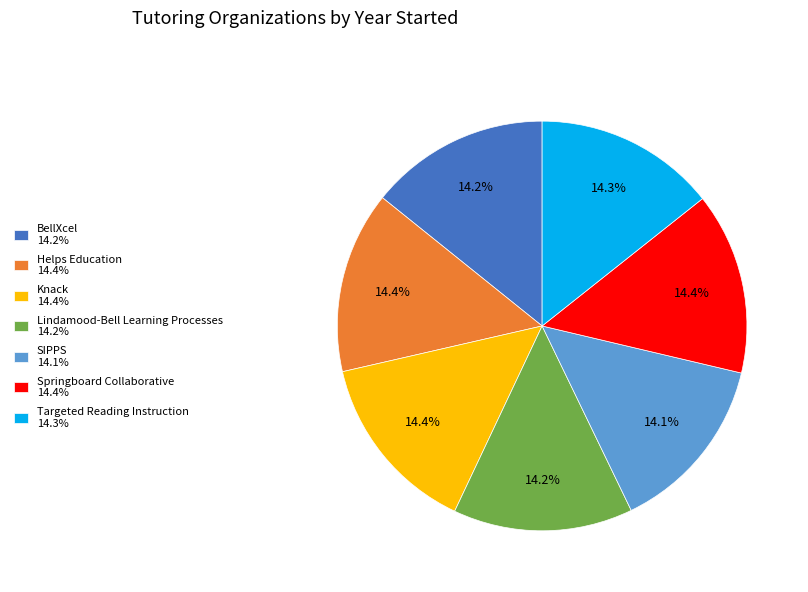

What percentage is the Springboard Collaborative slice, to the nearest percent?

14%